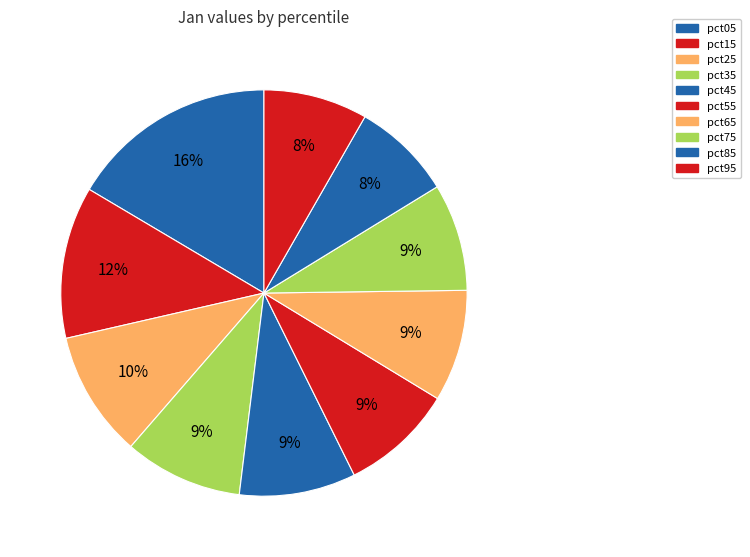

To the nearest percent, what is the difference between the pct25 and pct75 slice percentages?

2%